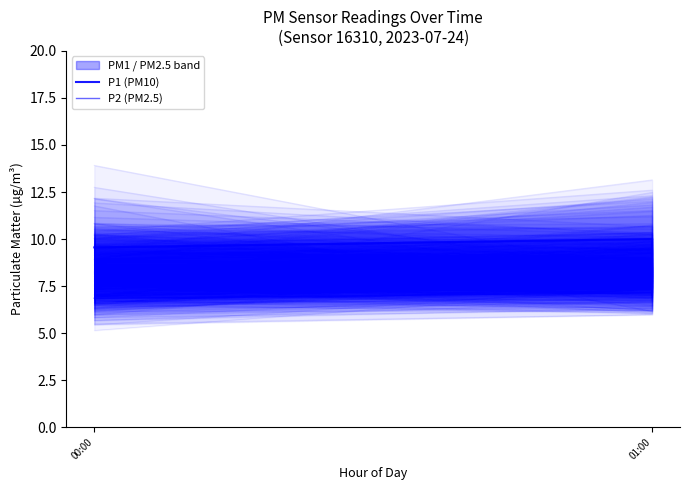

Which series has the widest spread of values?

P1 (PM10)